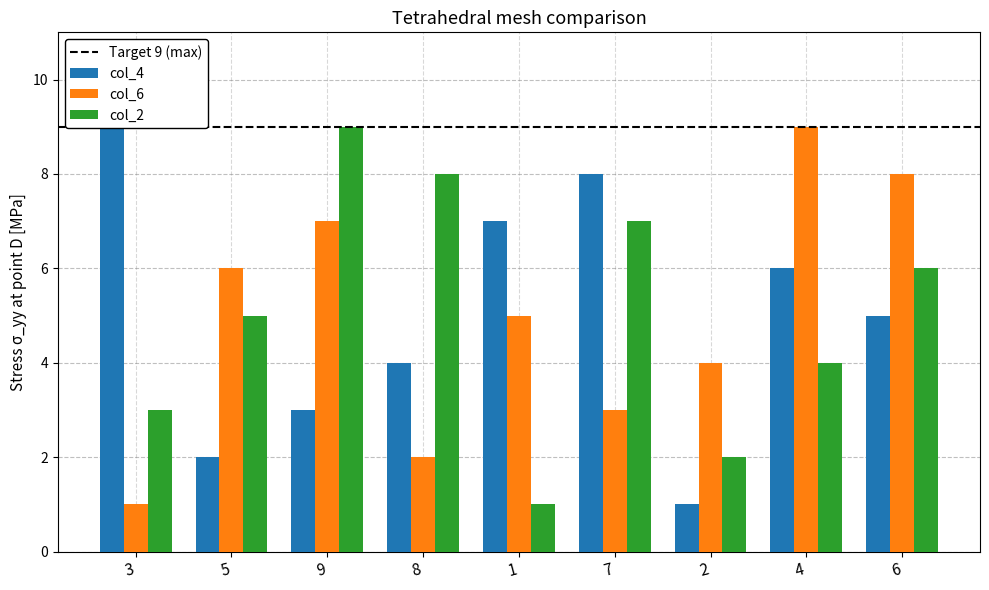

Which series changed the most between 3 and 4?

col_6